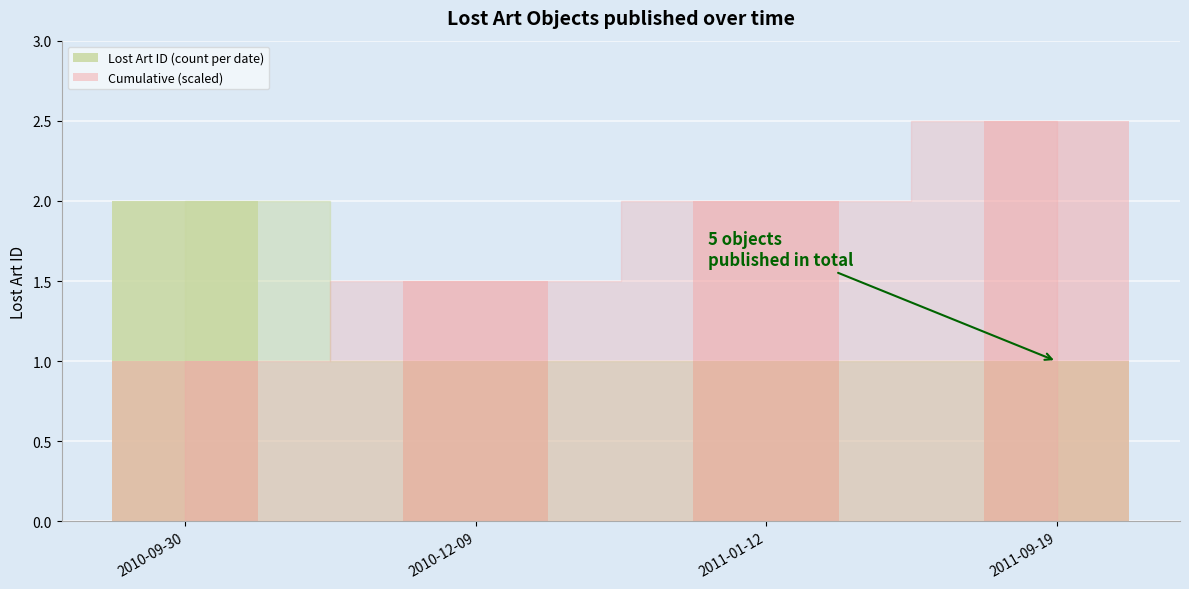

Which series changed the most between 2010-09-30 and 2011-09-19?

Cumulative (scaled)